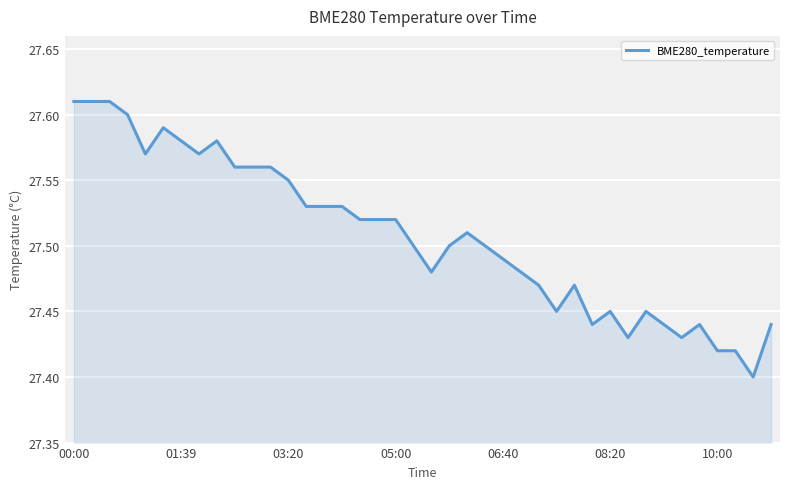

The value at 03:20 is 6.4. True or false?

False